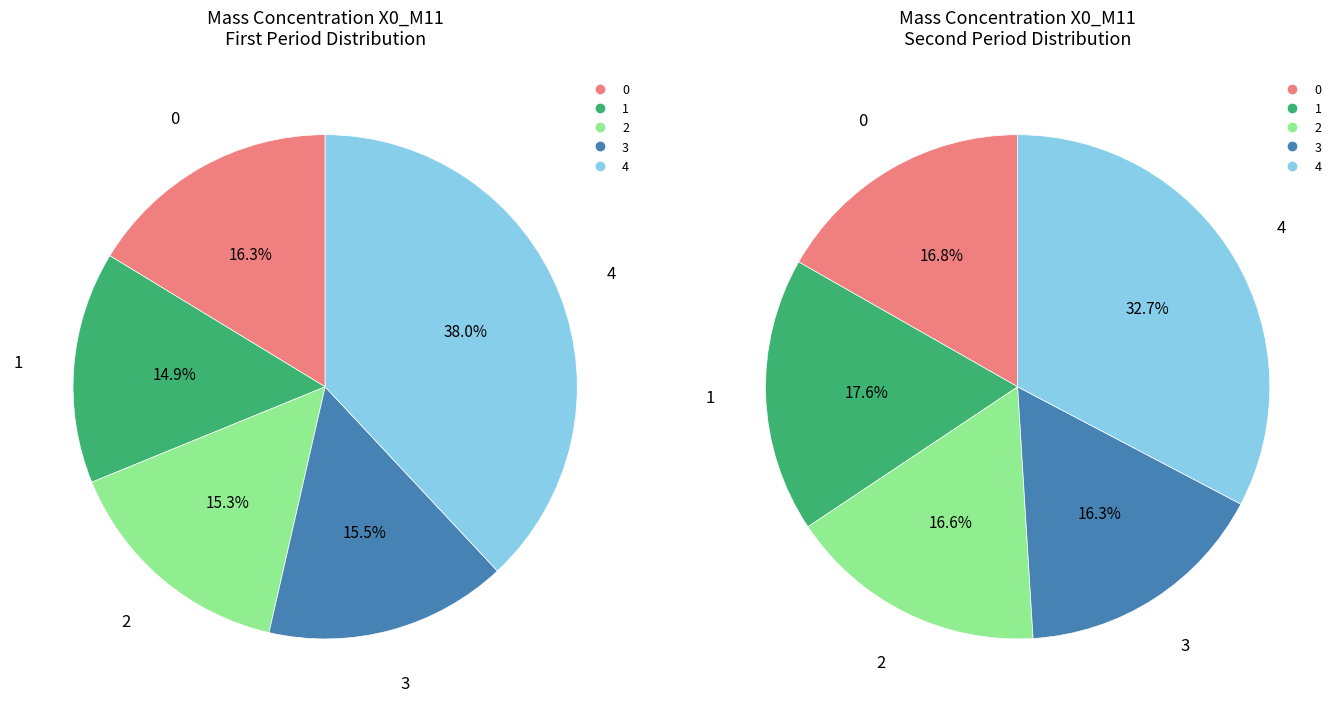

Is the sum of 04:19 and 04:08 greater than half?

No